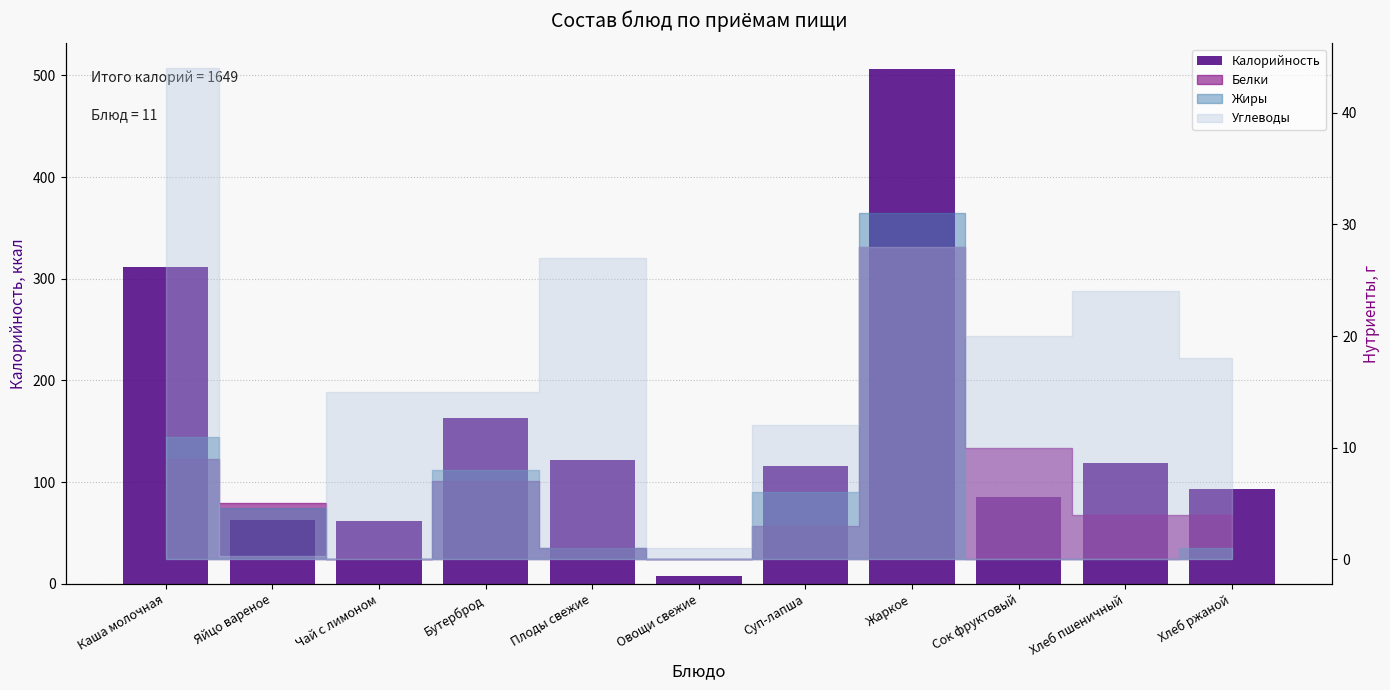

Reading left to right, what are all the values shown in this chart?

312	63	62	163	122	8	116	506	85	119	93